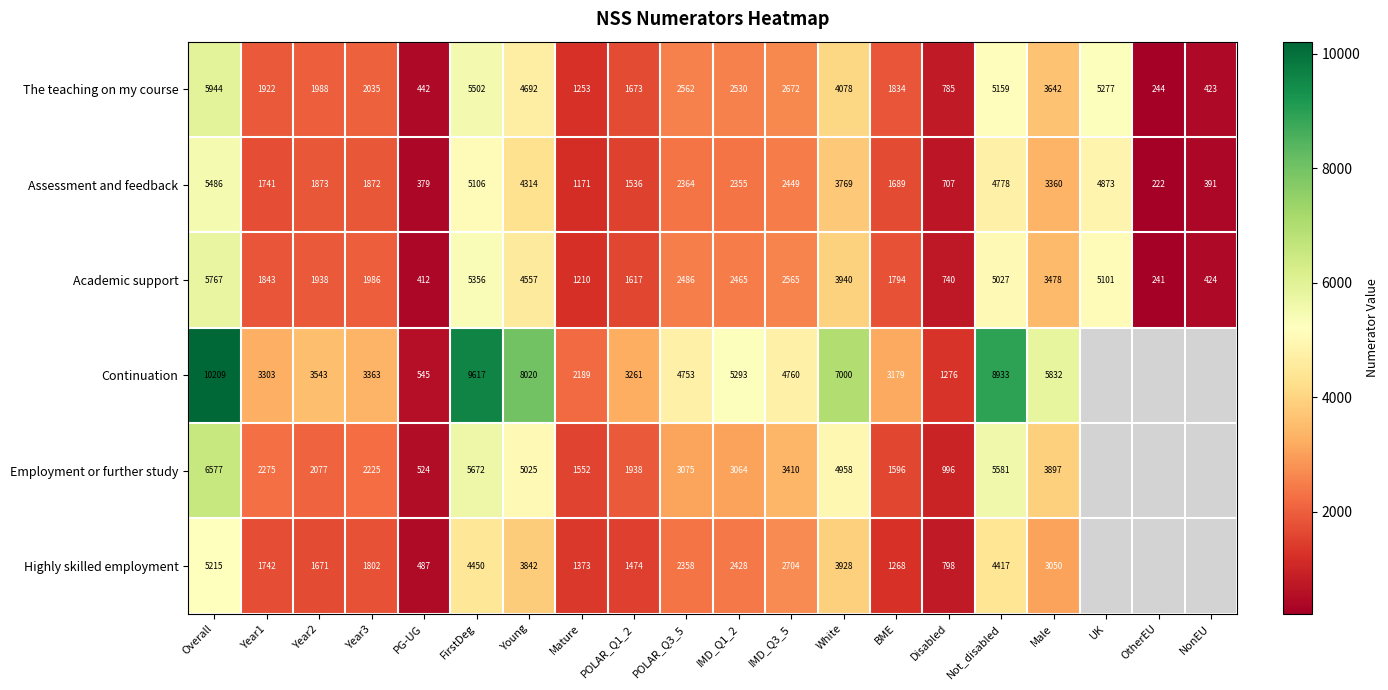

At POLAR_Q3_5, list the series in order from smallest to largest.

Highly skilled employment, Assessment and feedback, Academic support, The teaching on my course, Employment or further study, Continuation